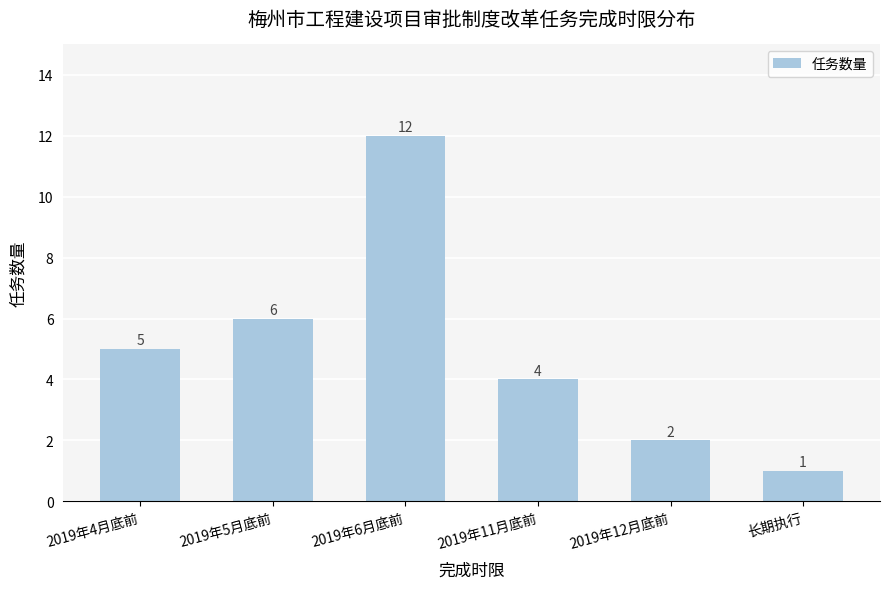

What is the sum of the values at 2019年11月底前 and 2019年12月底前?

6